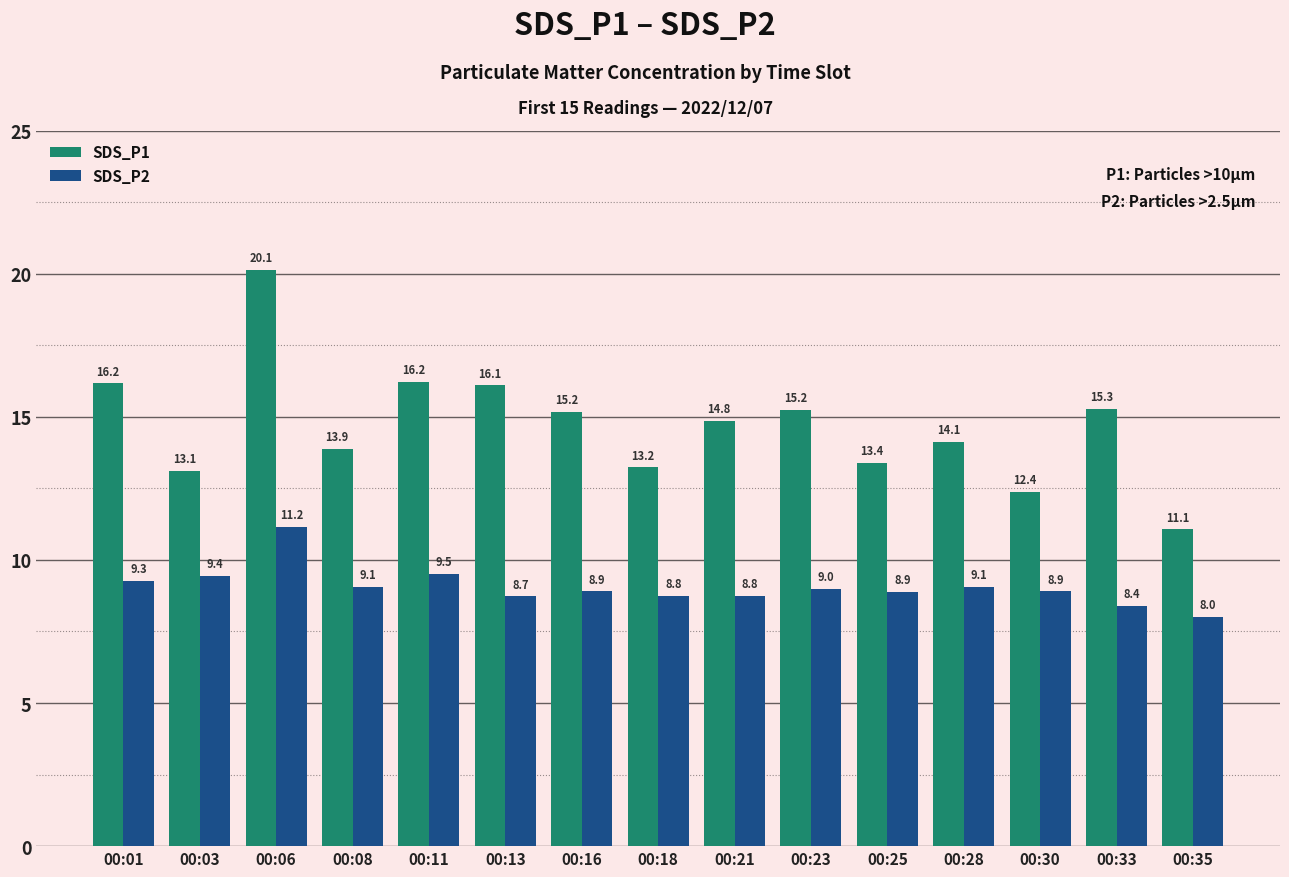

What is the greatest value displayed?

20.1